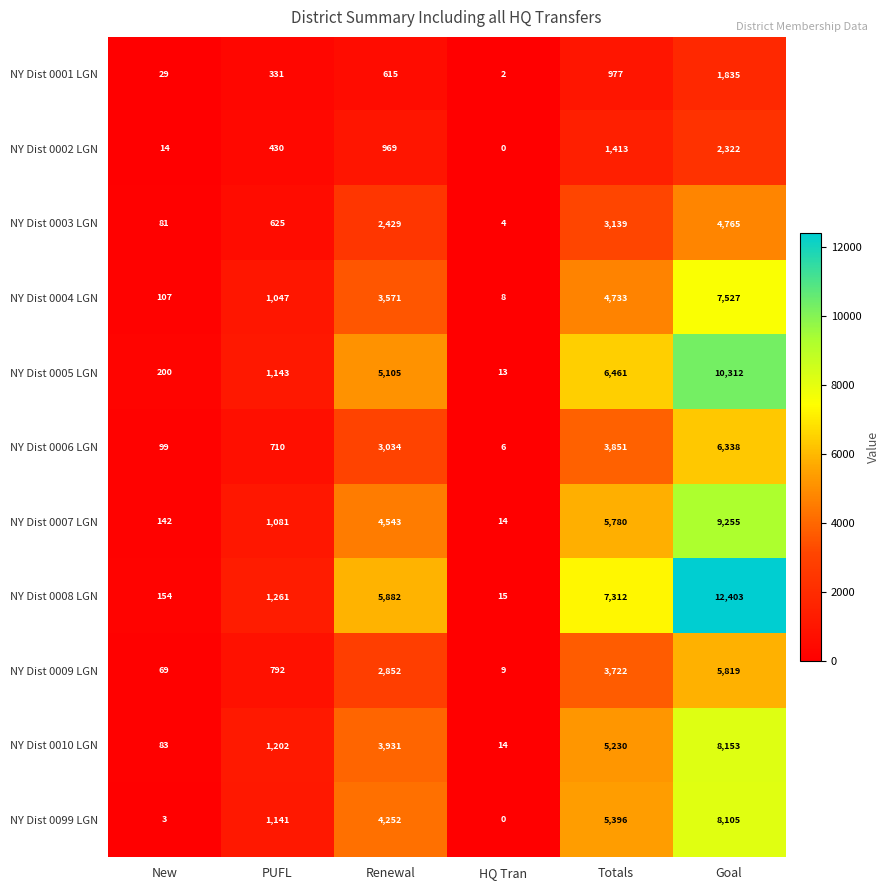

What is the sum of all NY Dist 0003 LGN values?

11043